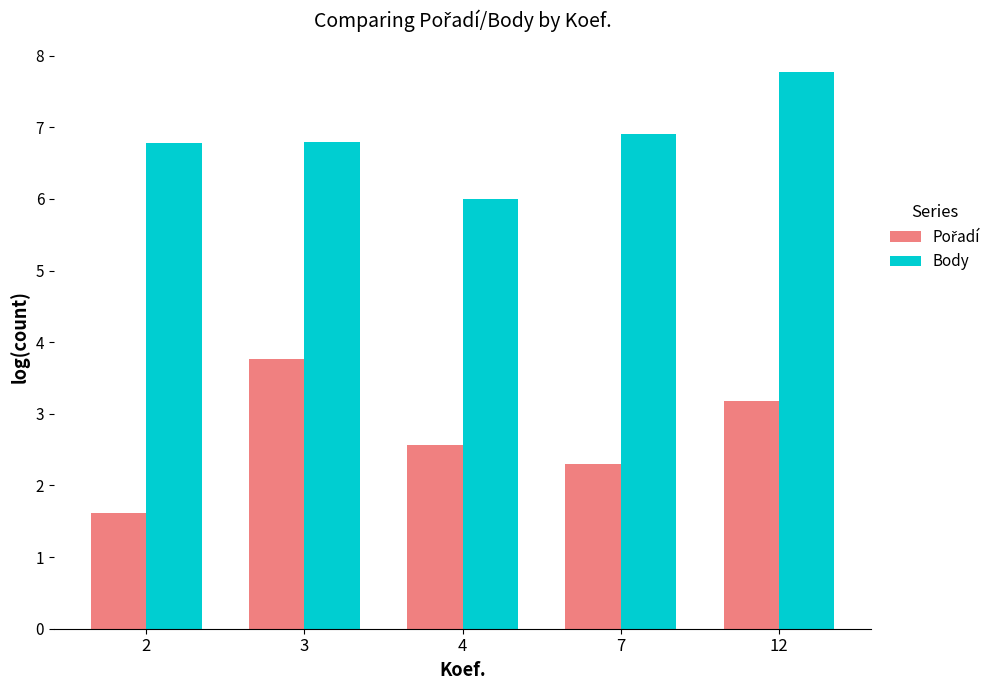

True or false: Body has a value of 6.8 at 2.

True